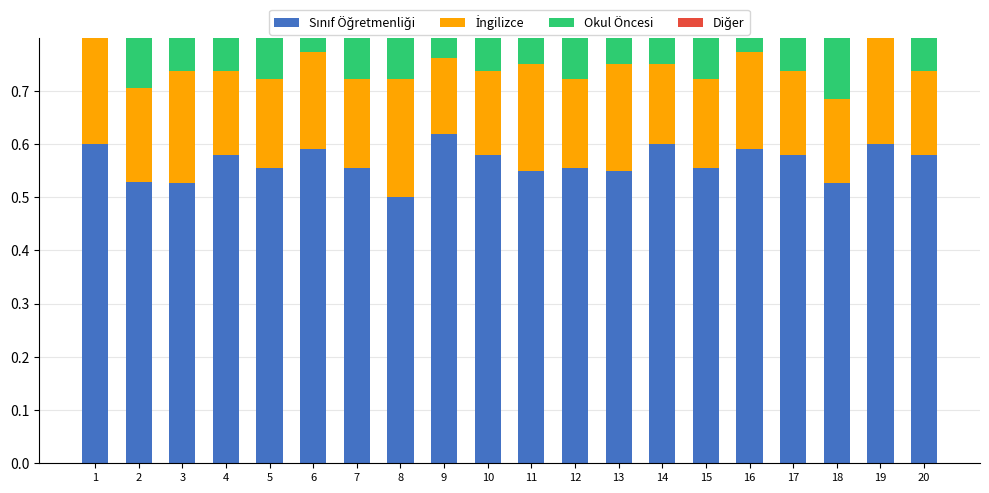

What is the sum of all Okul Öncesi values?

2.4